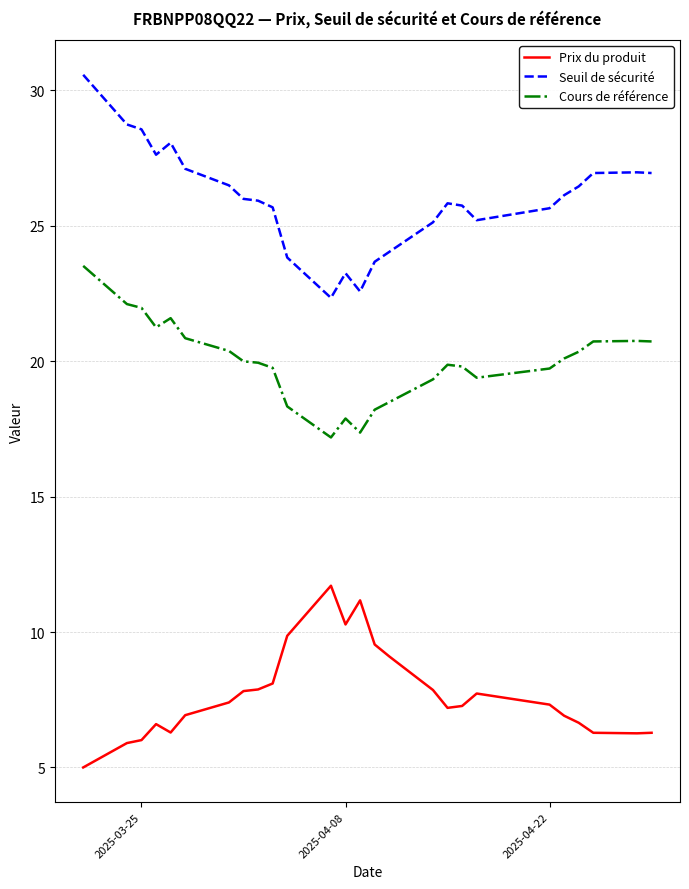

List the series in order of their peak value, highest first.

Seuil de sécurité, Cours de référence, Prix du produit